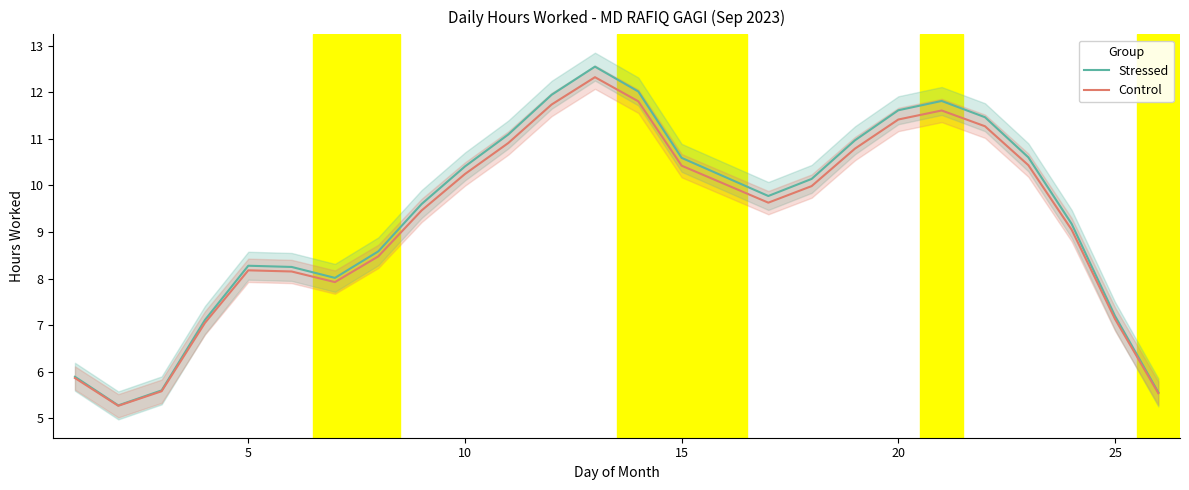

What is the value of the Control point at the 4th from the left?

7.1